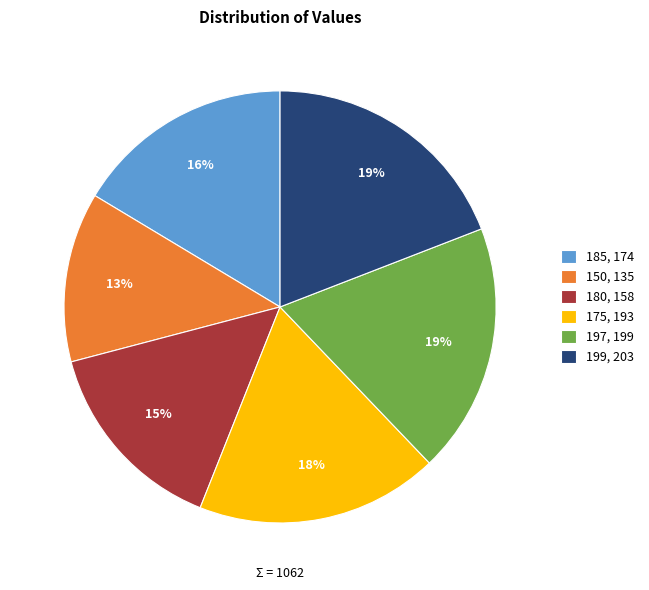

Is it true that 185 is 16% of the pie?

True